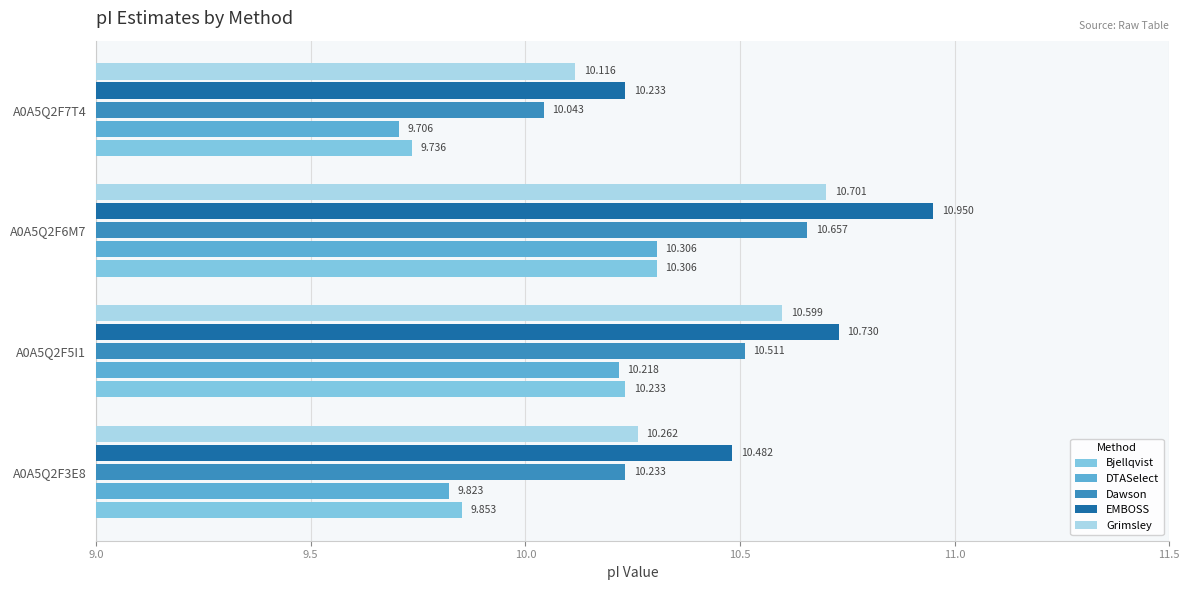

Which series has the widest spread of values?

EMBOSS